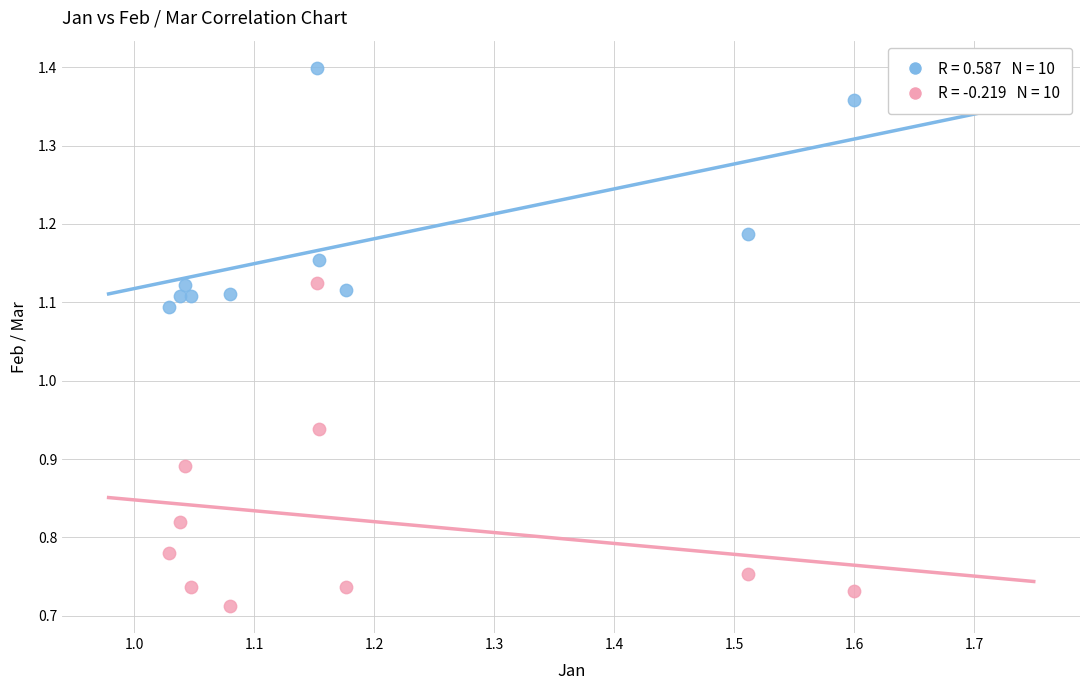

Across all data points, what is the range of X values (max minus min)?

0.6